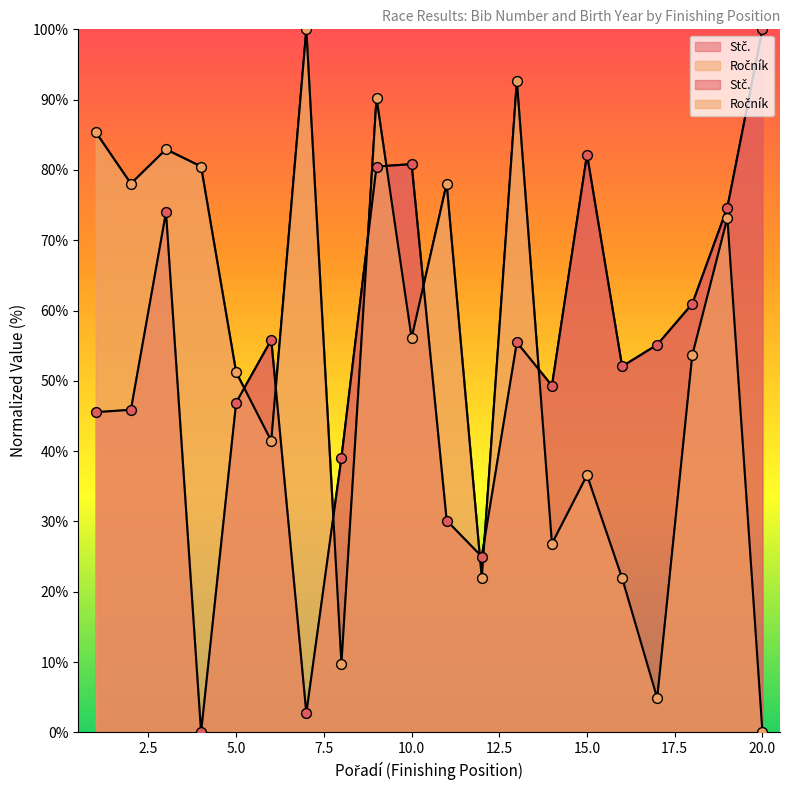

Which series reaches the maximum Y coordinate?

Stč.